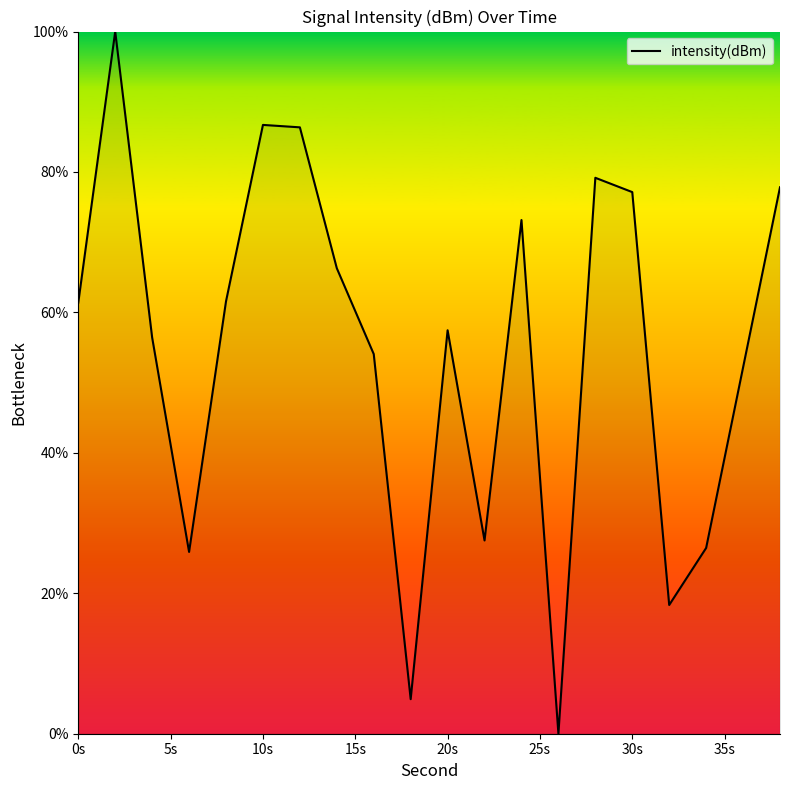

What is the greatest value displayed?

100.0